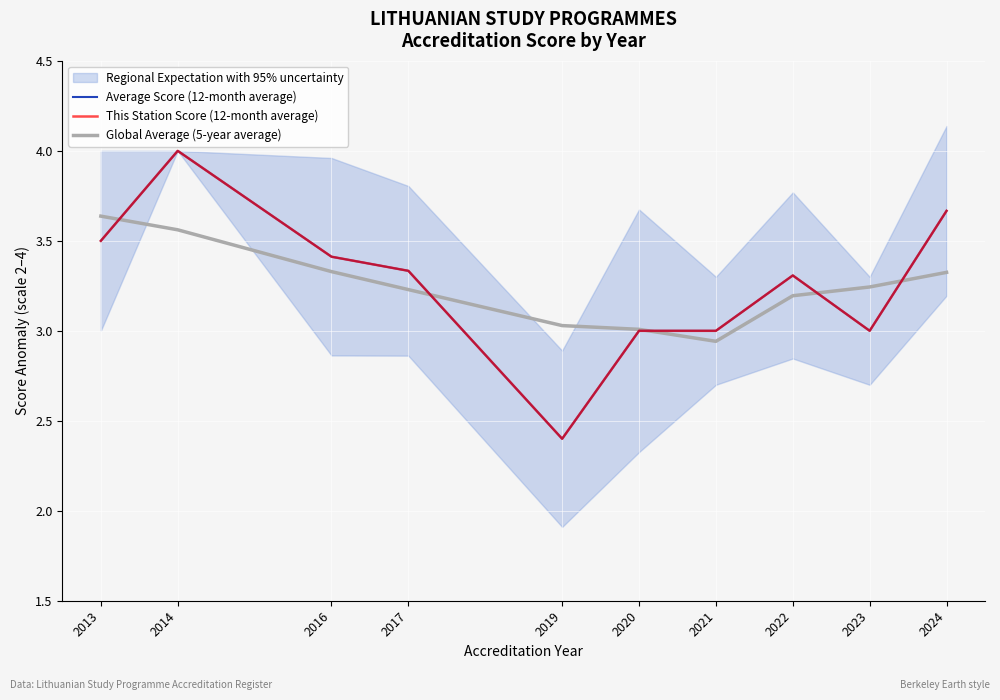

Count the Average Score (12-month average) values in the range 3 to 4.

9